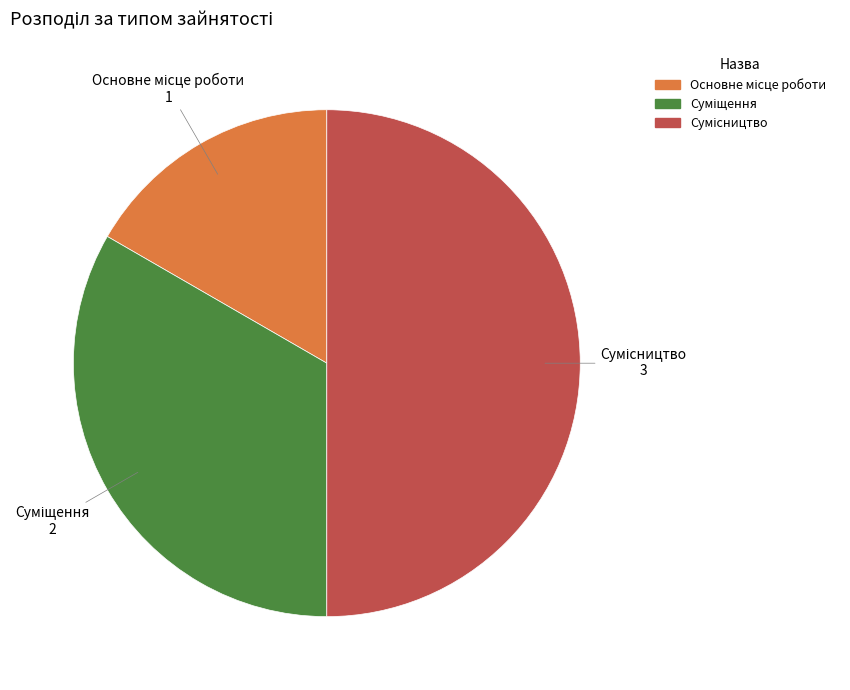

To the nearest percent, what is the average slice percentage?

33%